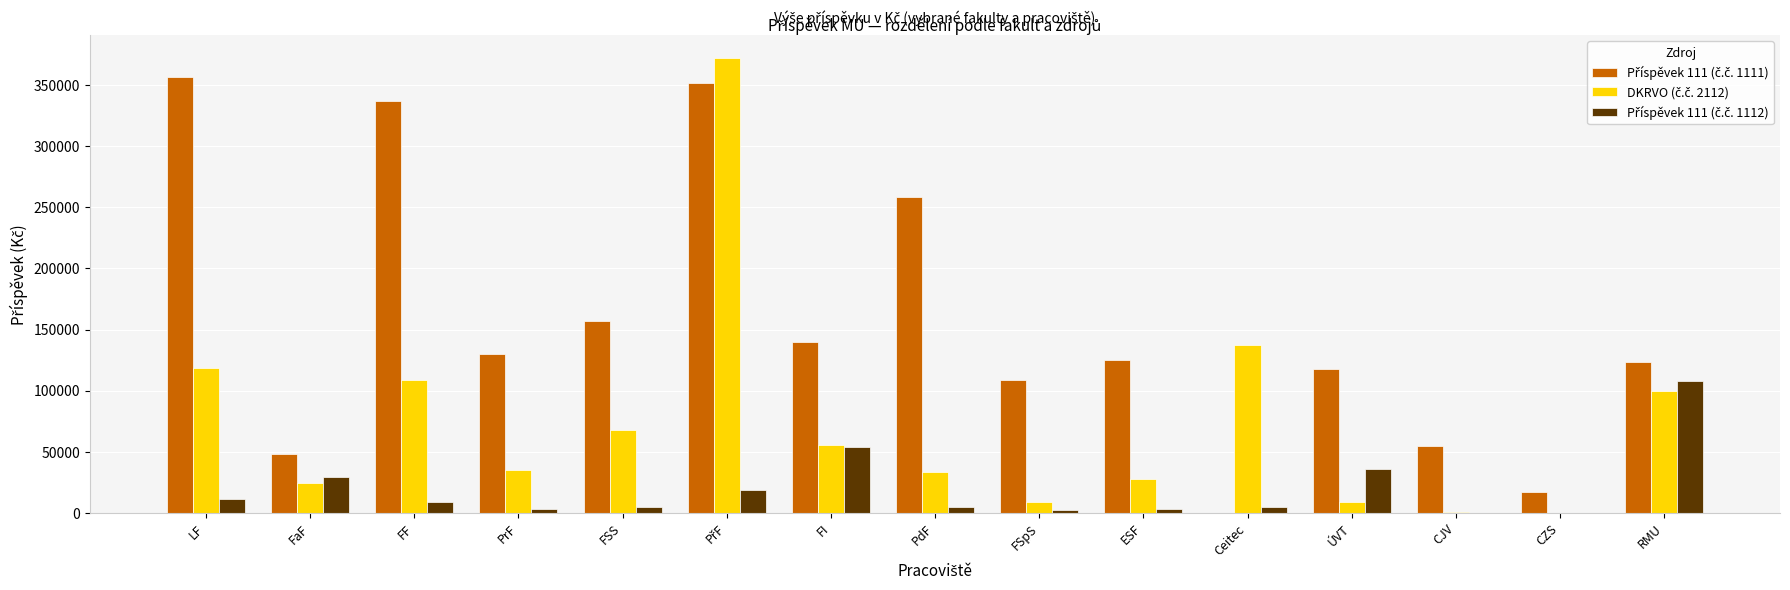

What is the maximum value shown in the chart?

372444.6